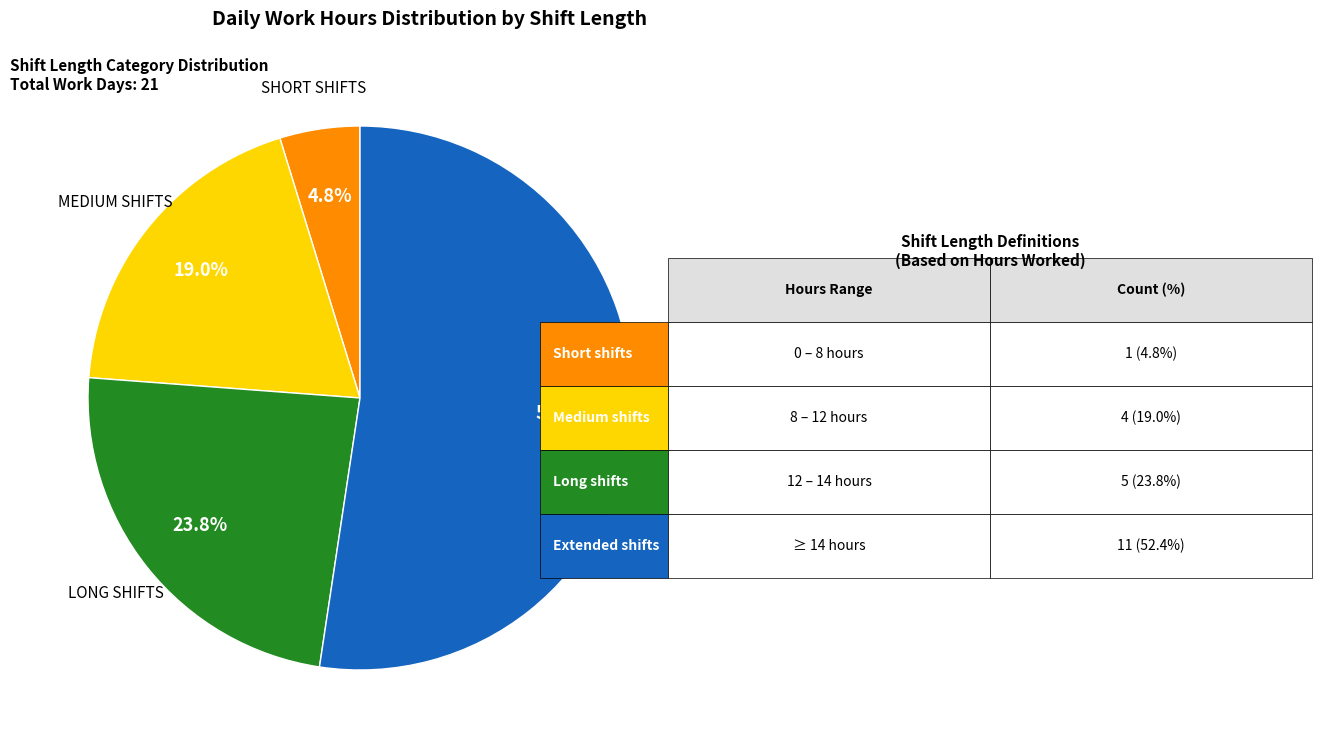

Is there any slice that represents more than half of the pie?

Yes